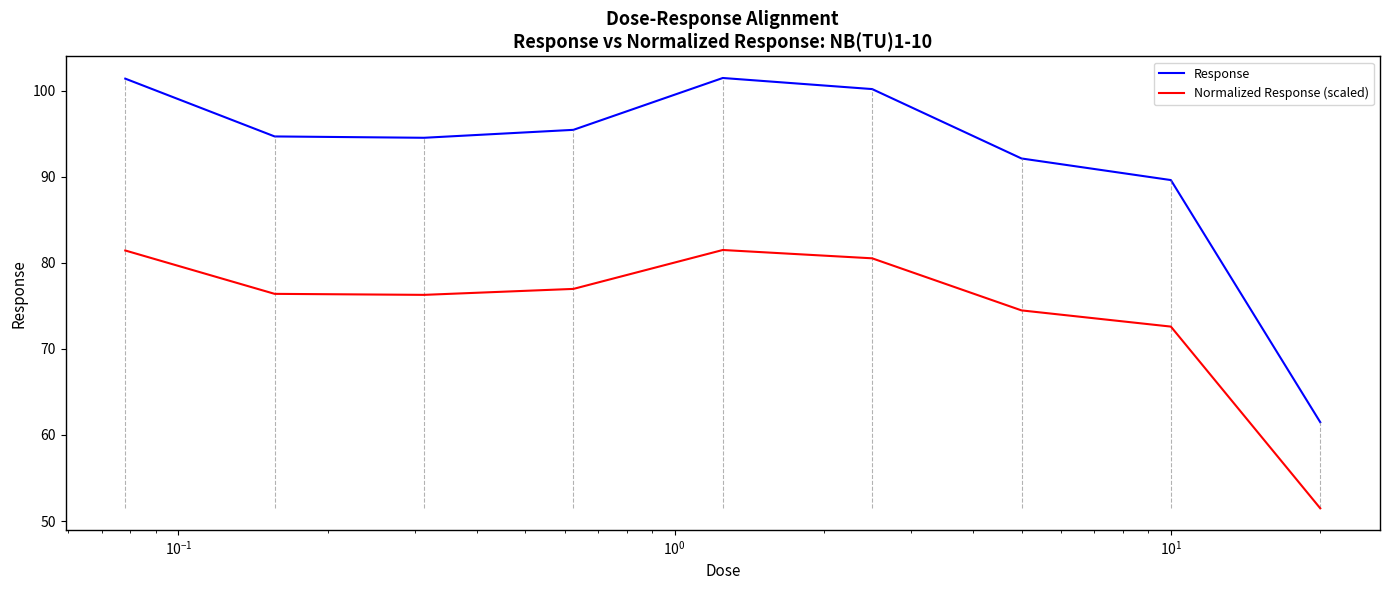

Which series has the largest range (max minus min)?

Response